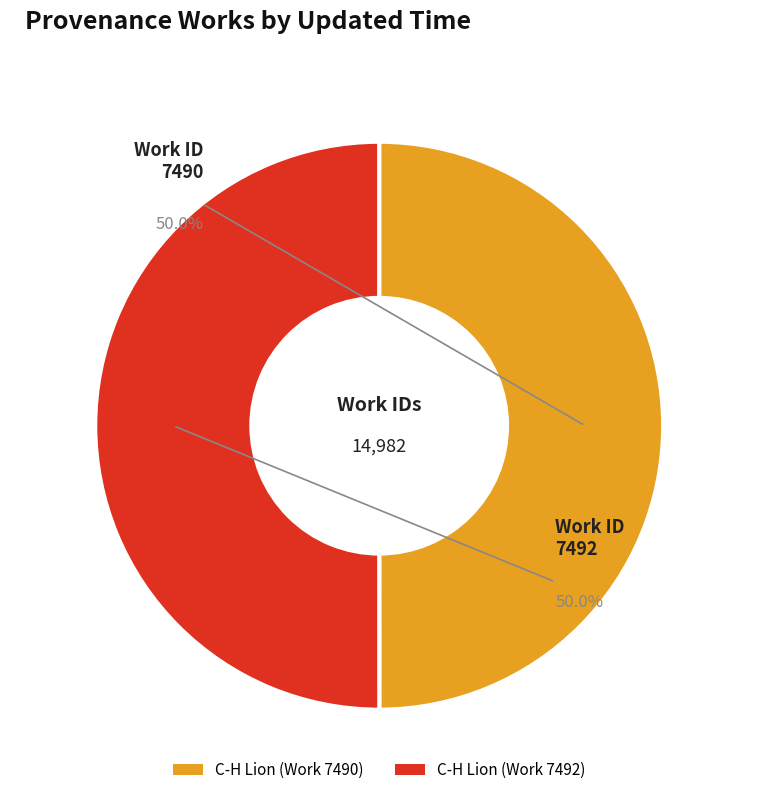

Do C-H Lion (Work 7492) and C-H Lion (Work 7490) together represent more than half of the pie?

Yes